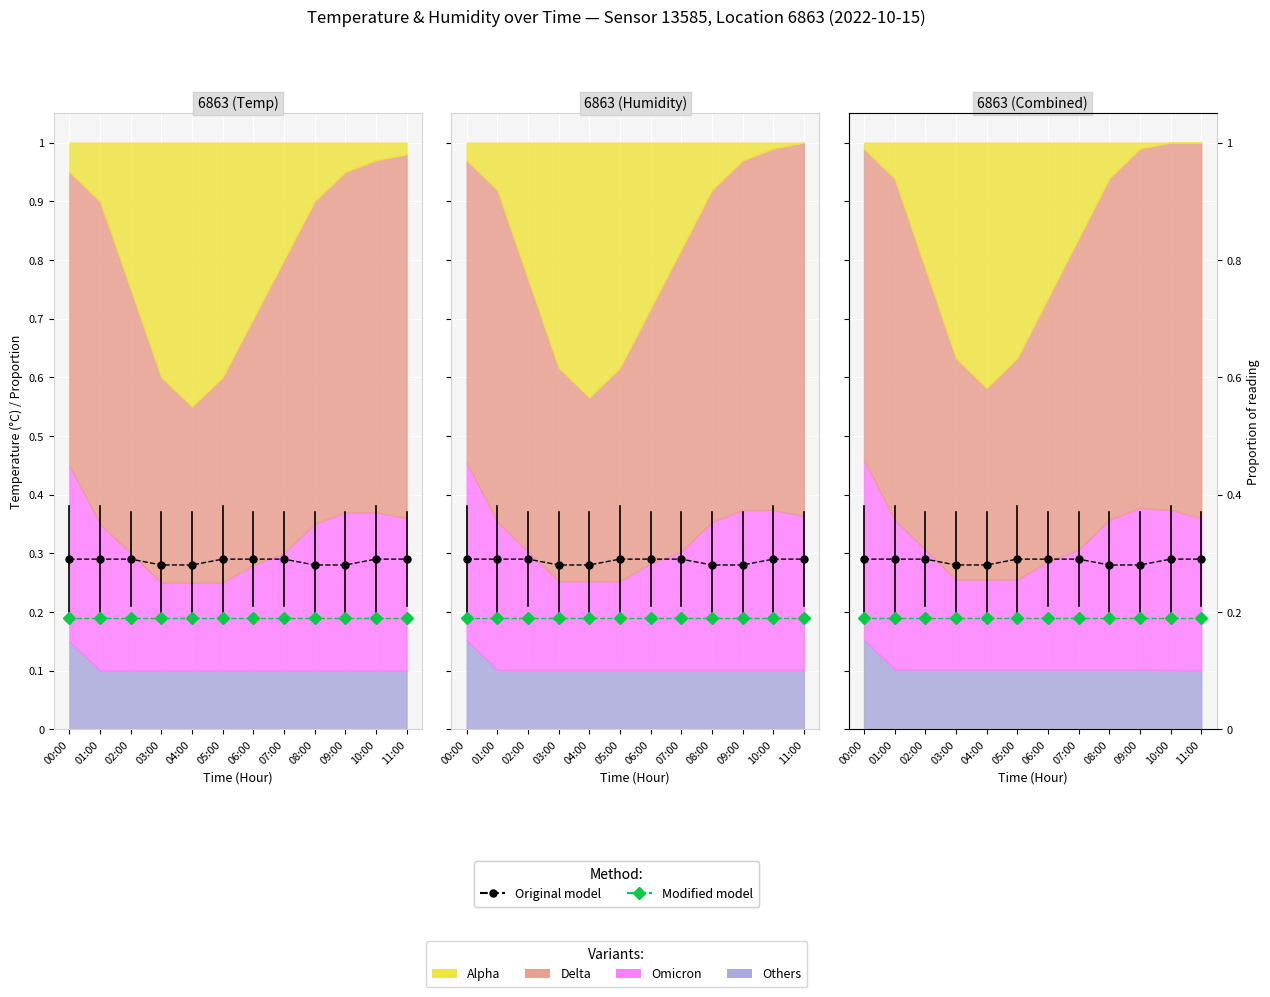

Does the chart display data point markers on the line(s)?

Yes